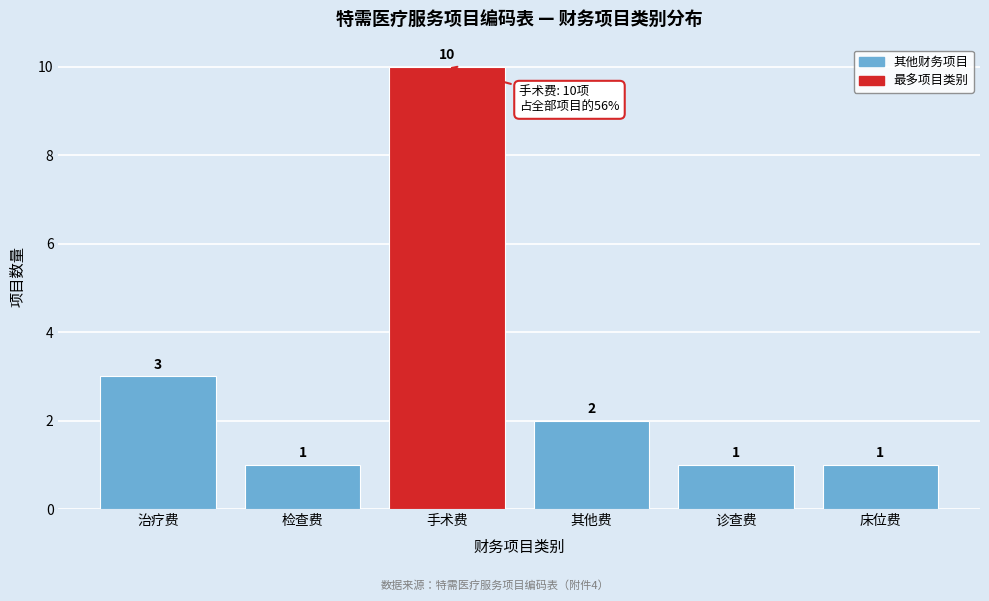

Reading left to right, transcribe all the data shown in this chart.

3	1	10	2	1	1